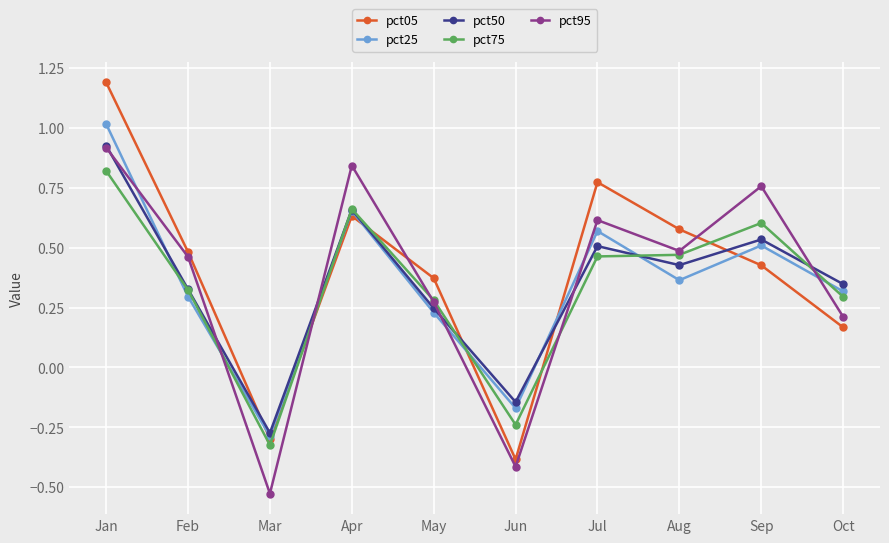

The pct50 series shows 0.3 at Feb. True or false?

True